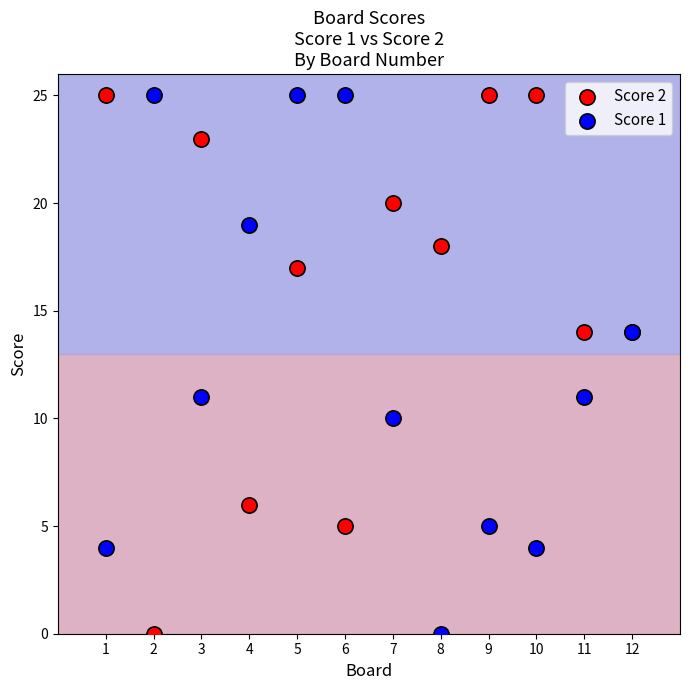

What are all the series names shown in the legend?

Score 2, Score 1